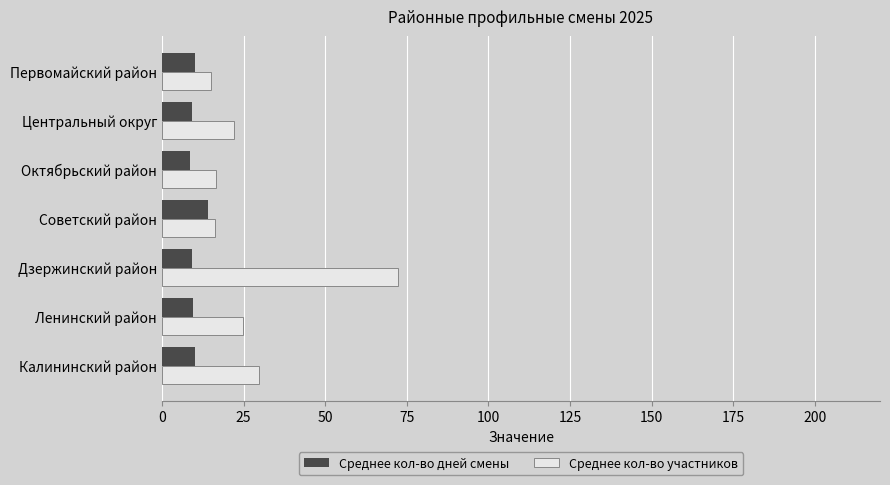

What are all the series names shown in the legend?

Среднее кол-во дней смены, Среднее кол-во участников